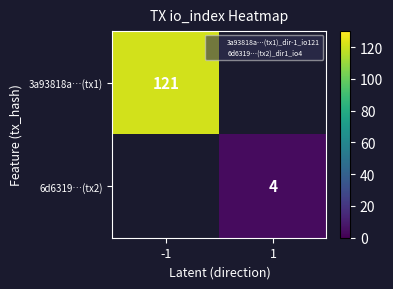

At 1, list the series in order from largest to smallest.

3a93818a…(tx1), 6d6319…(tx2)